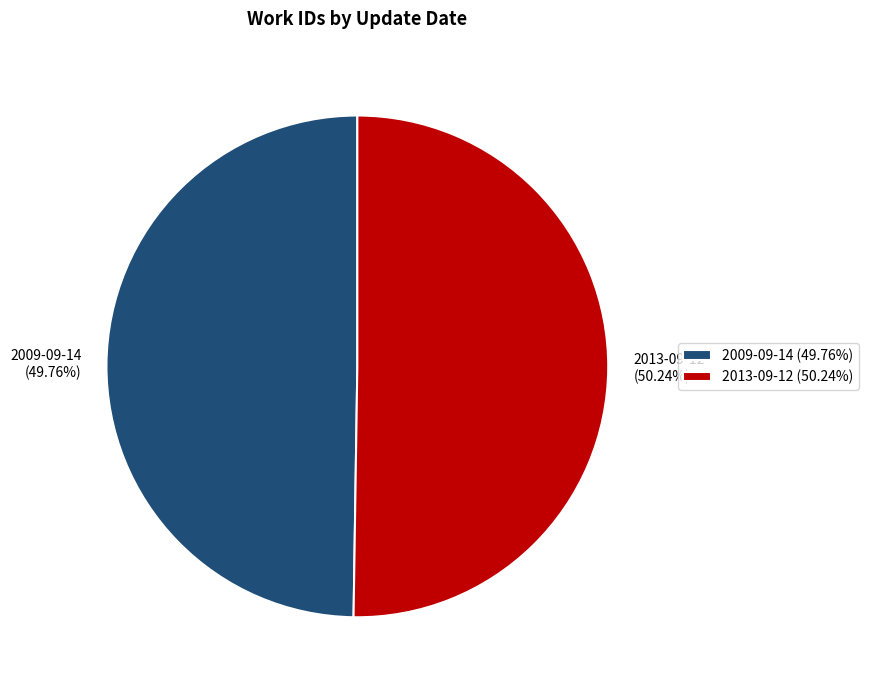

How many segments does this pie chart have?

2